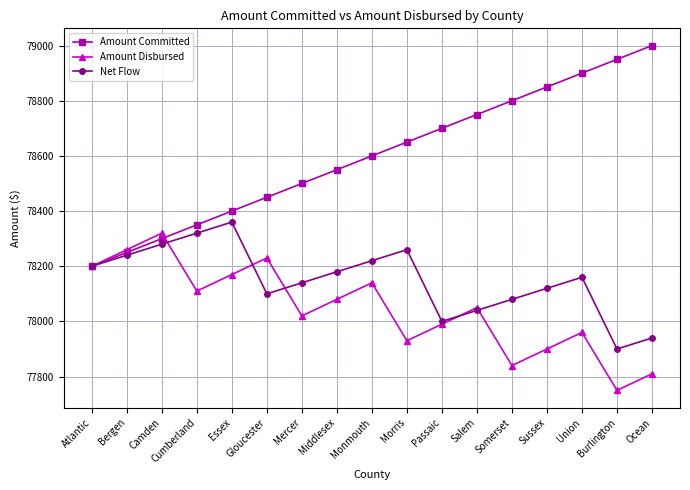

Between Union and Burlington, which series saw the biggest shift?

Net Flow